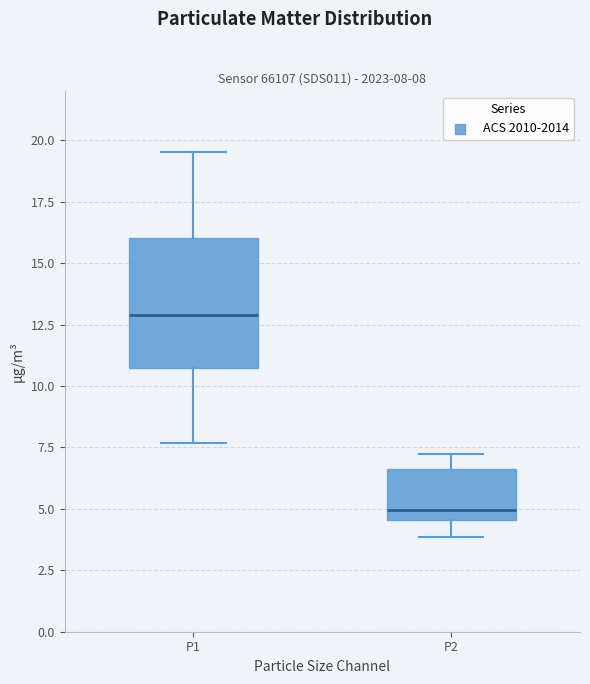

Comparing the boxes themselves (not the whiskers), which one is the tallest?

P1